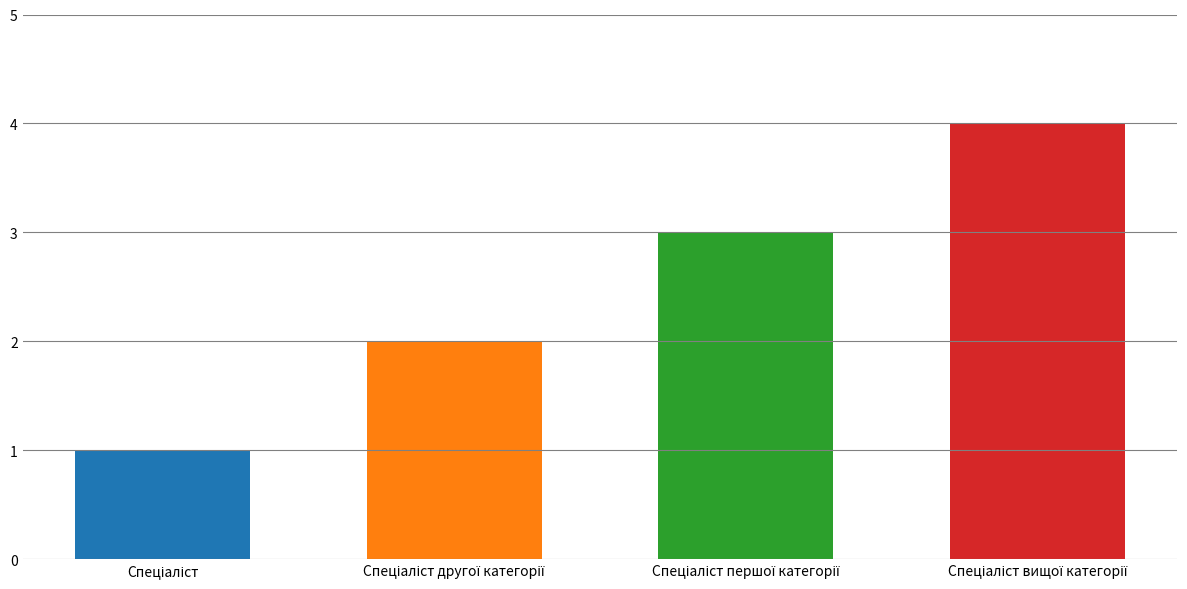

The chart shows a value of 2 at Спеціаліст другої категорії. True or false?

True